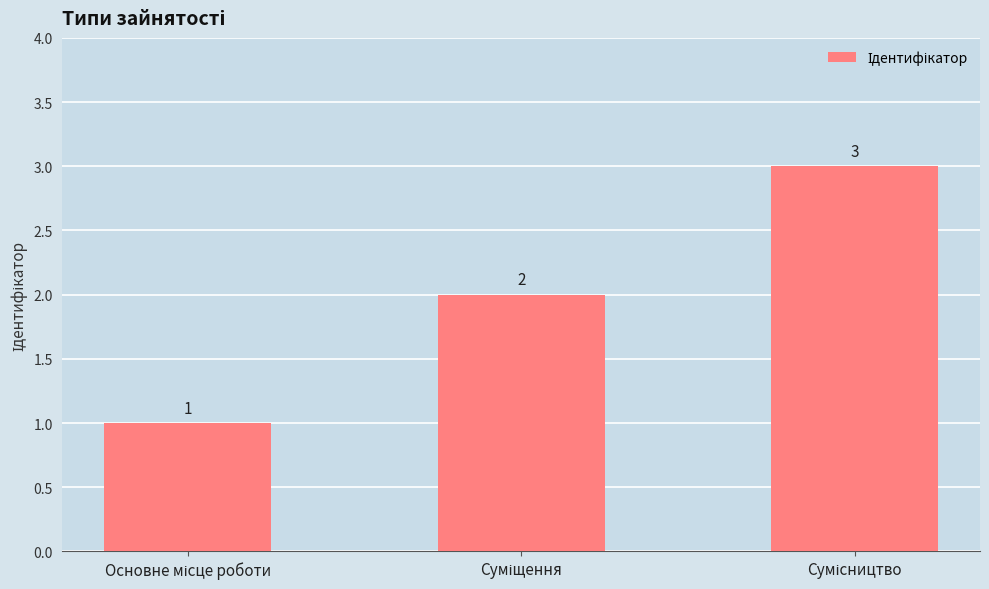

Count the values in the range 1 to 3.

3